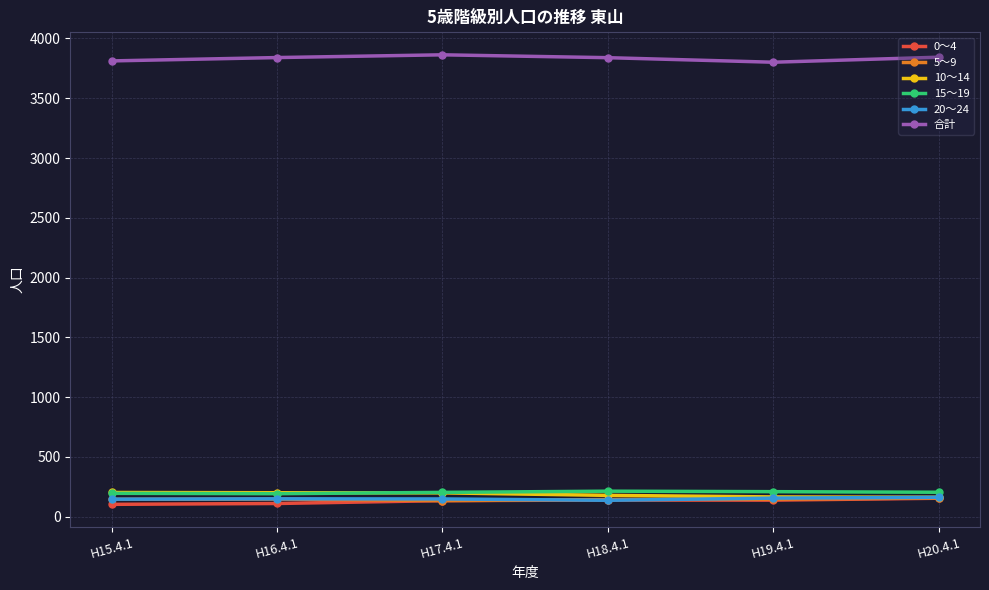

True or false: 15～19 has more than 0 points higher than both neighbors.

True